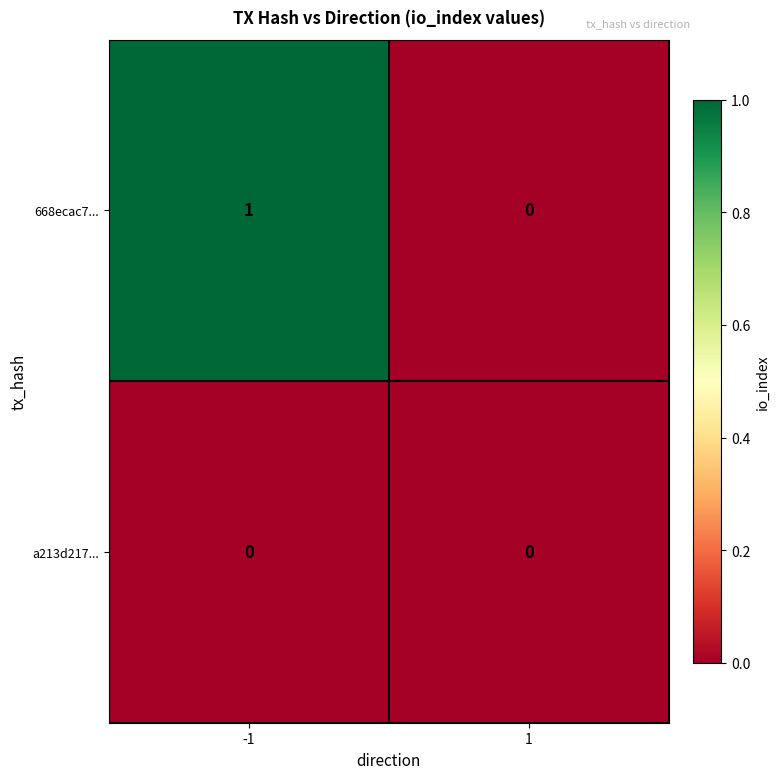

The value of 668ecac7... at -1 is 2. True or false?

False